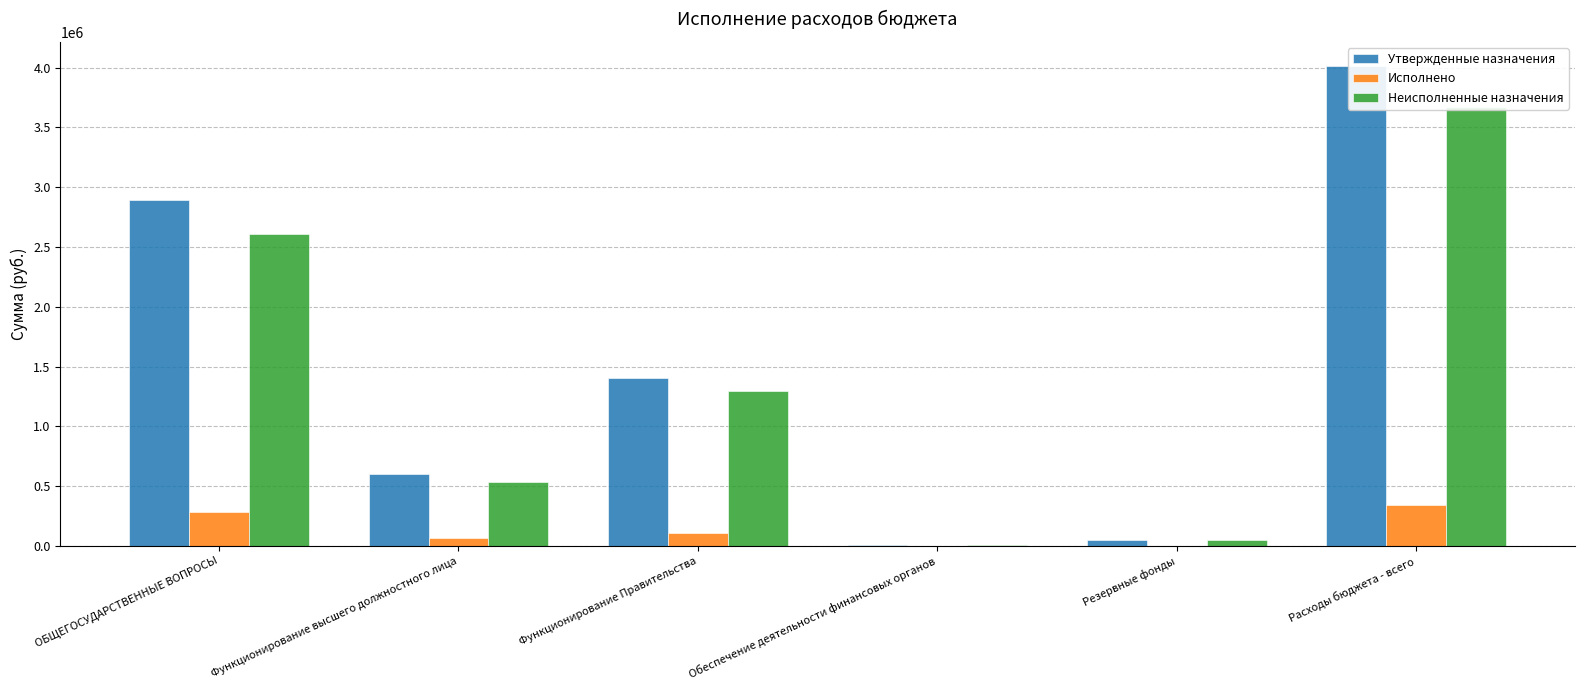

At which label does Исполнено first exceed 104387?

ОБЩЕГОСУДАРСТВЕННЫЕ ВОПРОСЫ